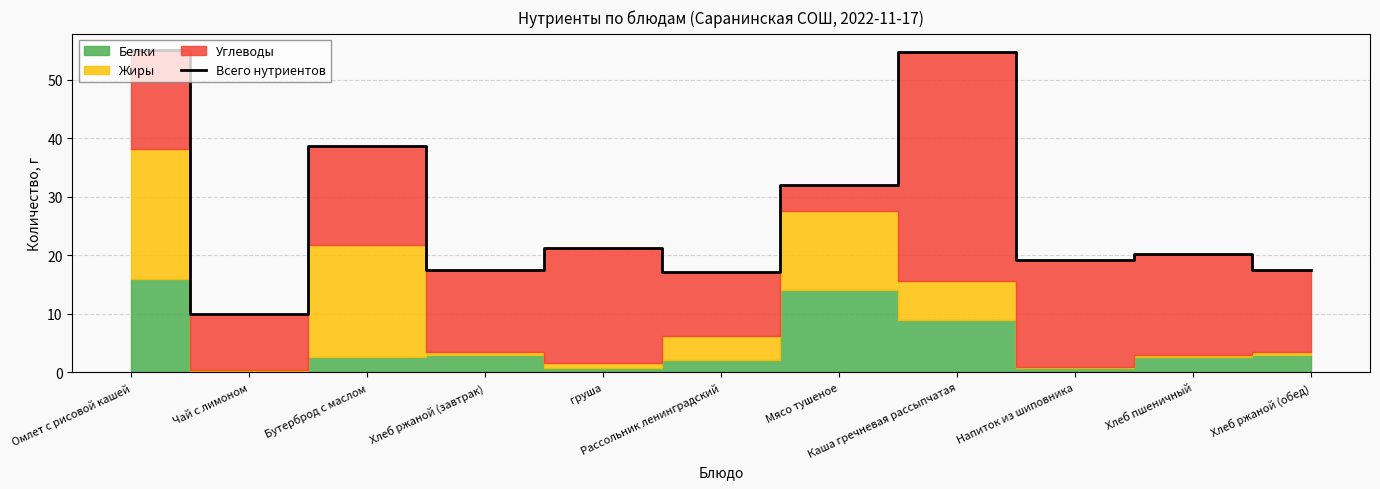

What is the sum of the values at Бутерброд с маслом and Мясо тушеное?

70.7